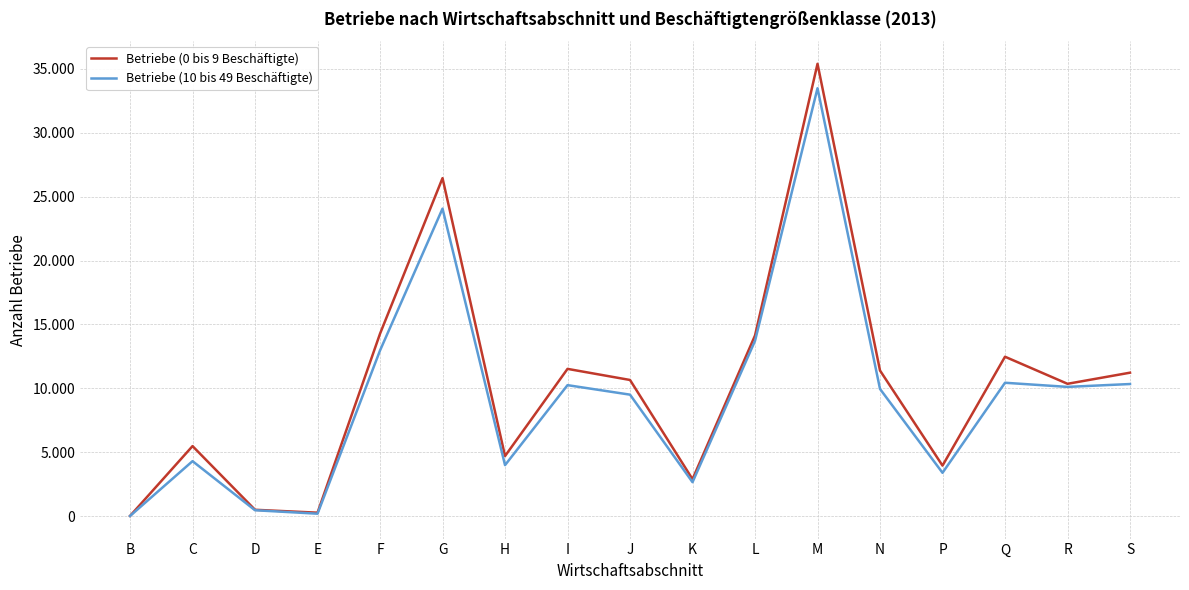

What are all the series names shown in the legend?

Betriebe (0 bis 9 Beschäftigte), Betriebe (10 bis 49 Beschäftigte)